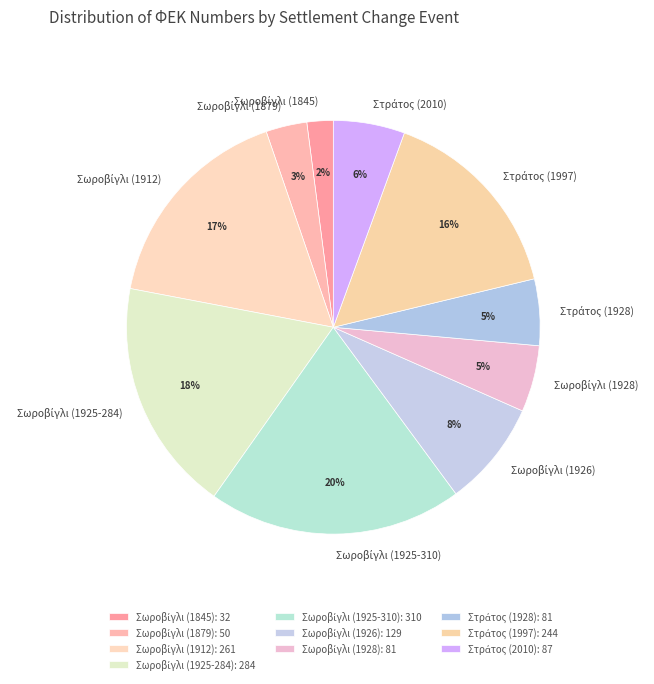

Count the number of slices in the pie.

10